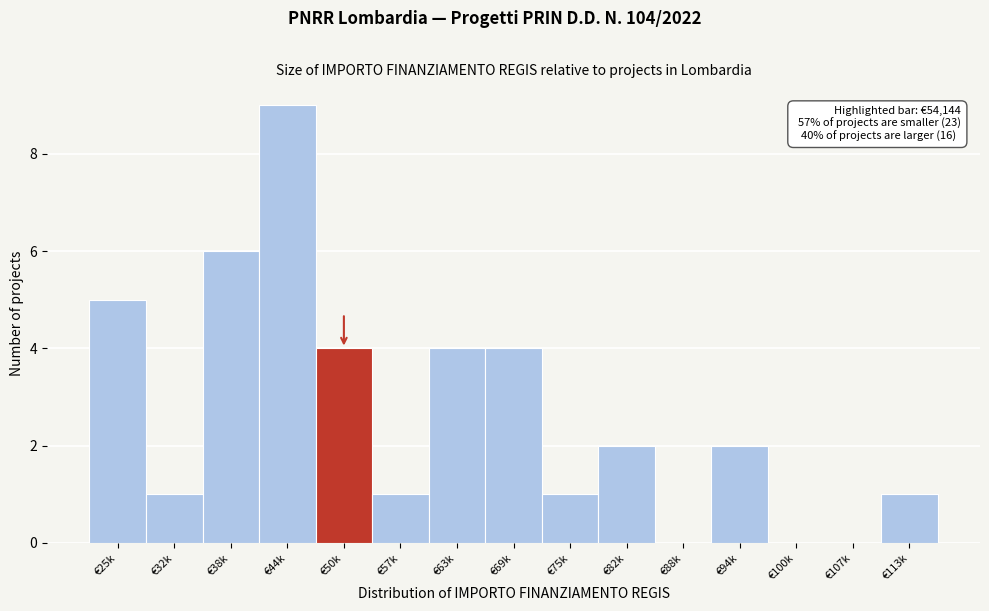

Reading right to left, what are all the values shown in this chart?

€113k=1	€107k=0	€100k=0	€94k=2	€88k=0	€82k=2	€75k=1	€69k=4	€63k=4	€57k=1	€50k=4	€44k=9	€38k=6	€32k=1	€25k=5